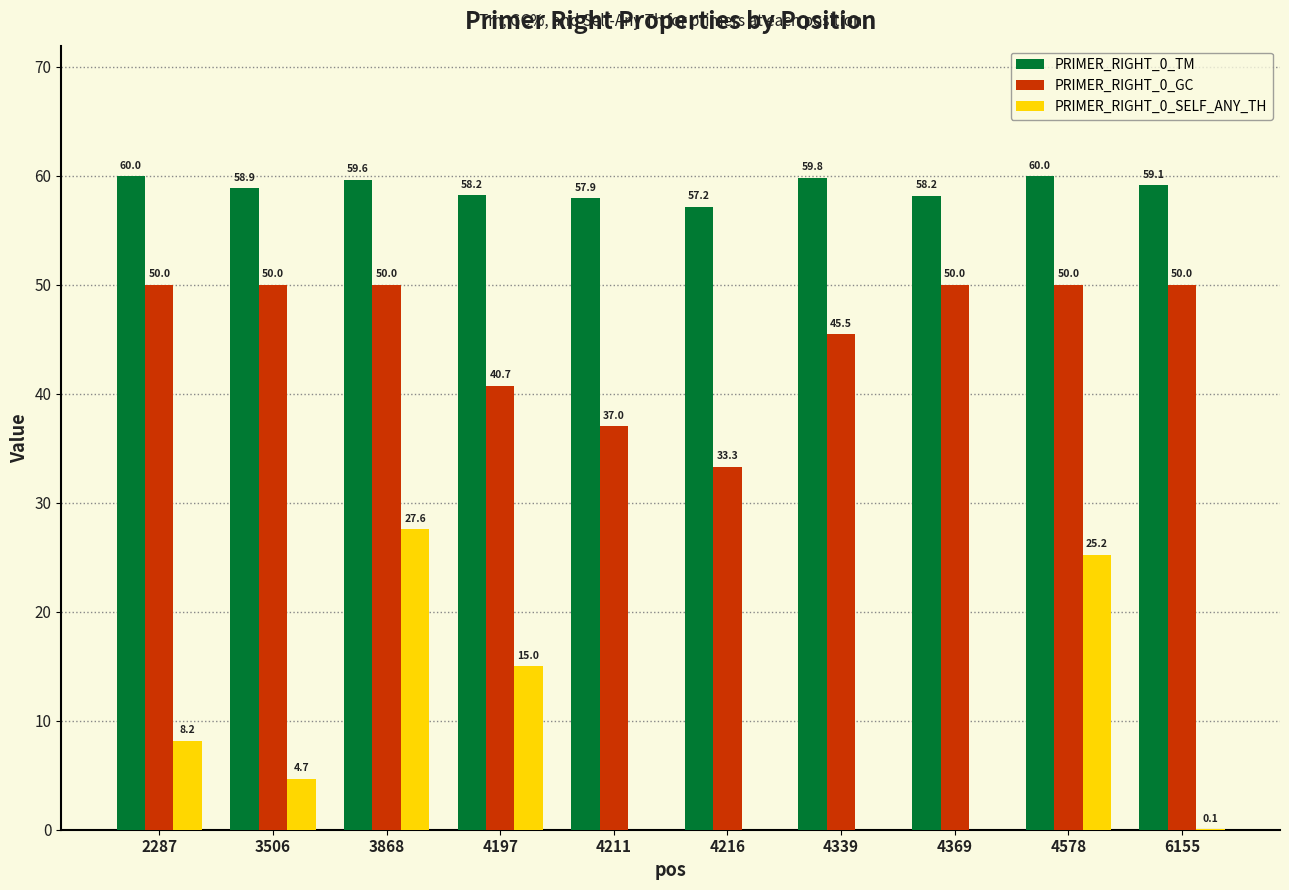

What is the sum of the PRIMER_RIGHT_0_SELF_ANY_TH values at 3868 and 2287?

35.7